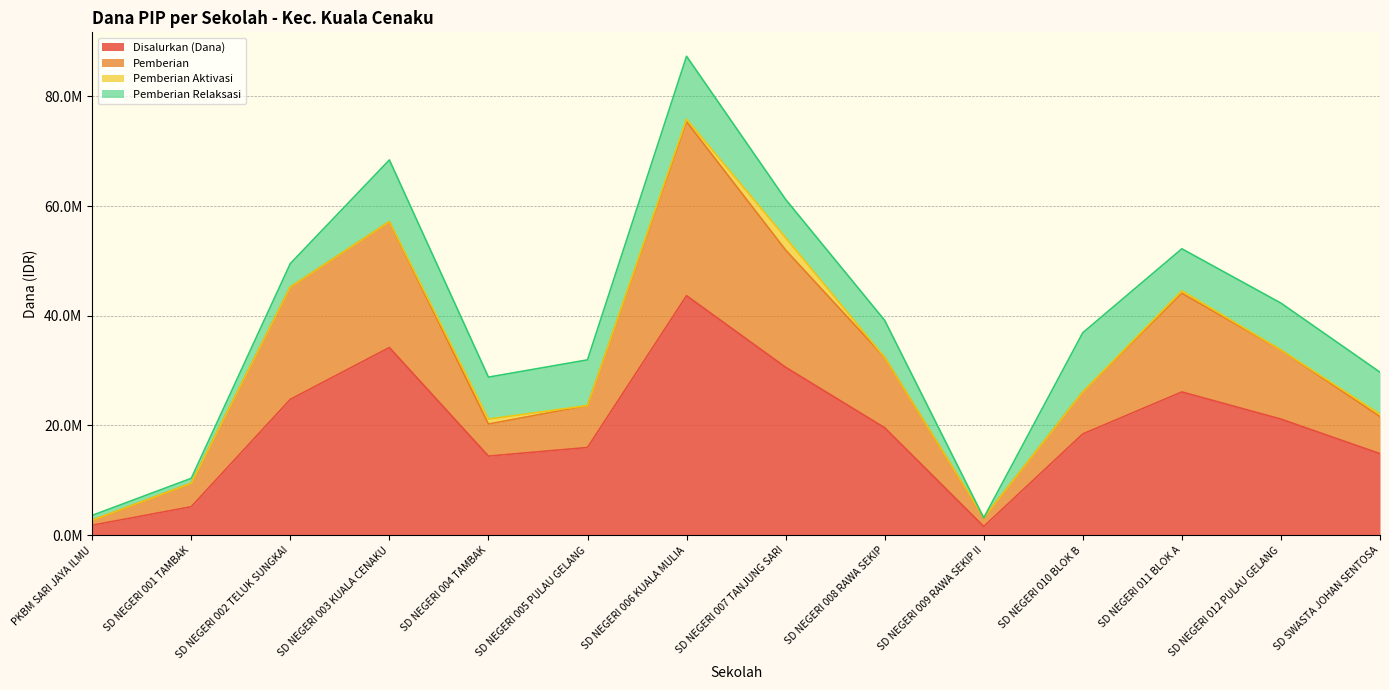

What are all the series names shown in the legend?

Disalurkan (Dana), Pemberian, Pemberian Aktivasi, Pemberian Relaksasi